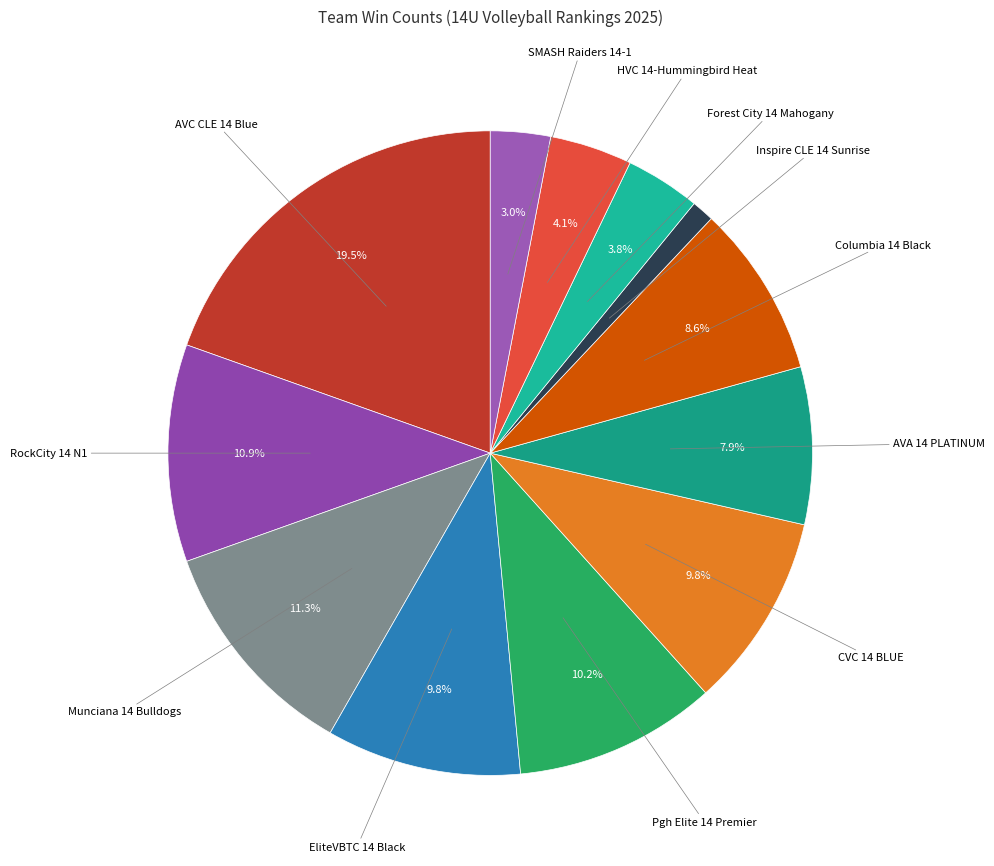

To the nearest percent, what is the difference between the largest and smallest slice percentages?

18%